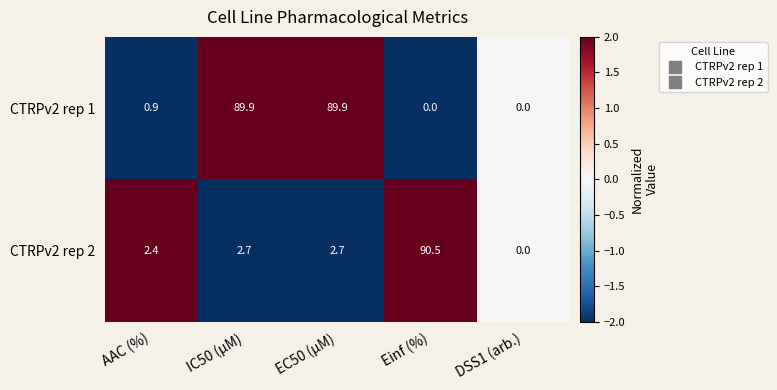

Which series changed the most between AAC (%) and IC50 (µM)?

CTRPv2 rep 1